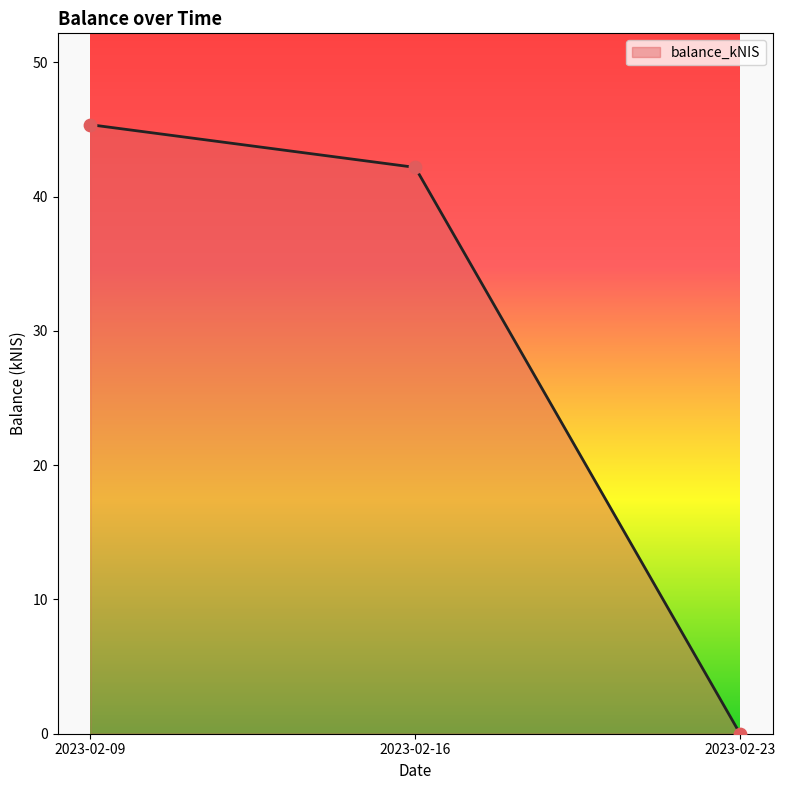

Which has a higher value, 2023-02-23 or 2023-02-16?

2023-02-16